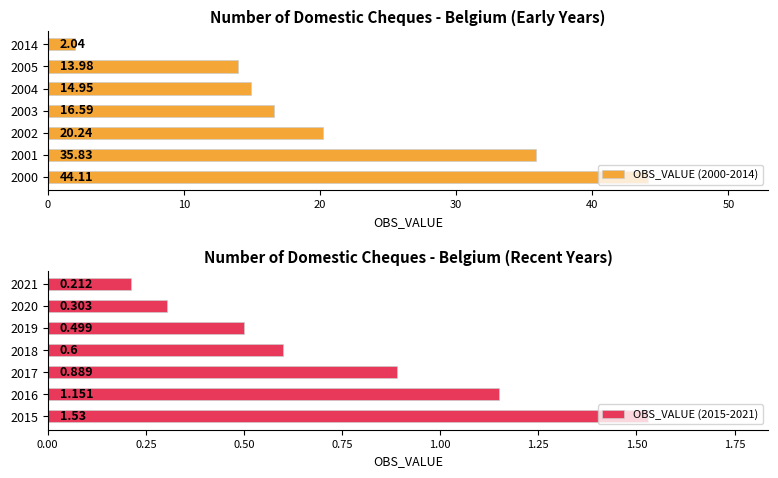

Reading left to right, list all the values displayed in this chart.

OBS_VALUE (2000-2014): 44.1	35.8	20.2	16.6	14.9	14.0	2.0
OBS_VALUE (2015-2021): 1.5	1.2	0.9	0.6	0.5	0.3	0.2